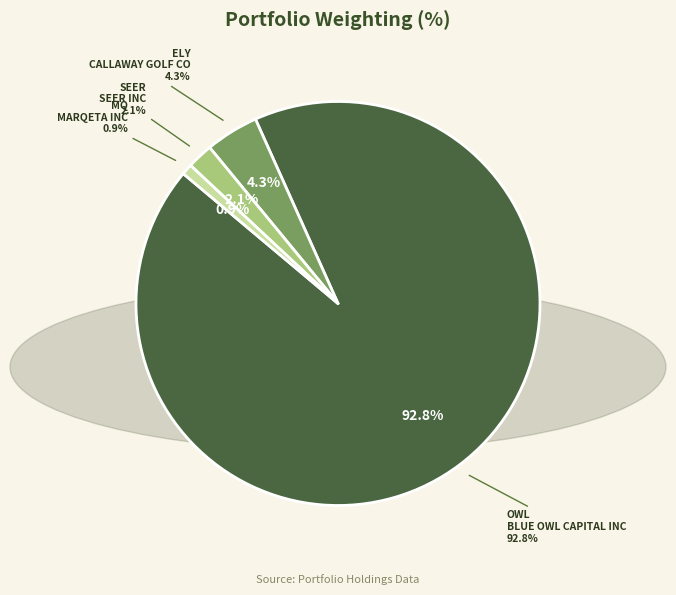

How many segments does this pie chart have?

4